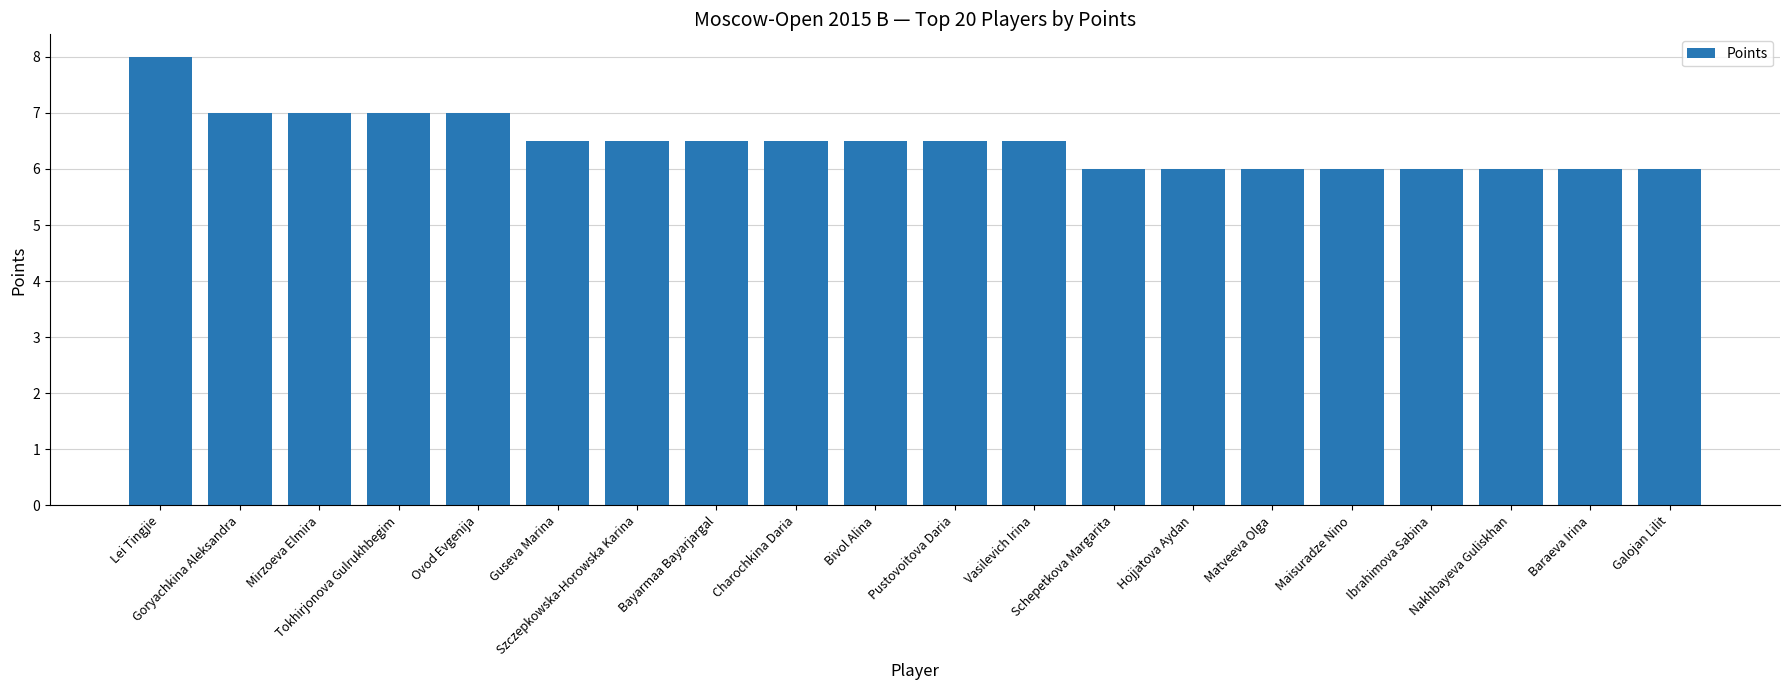

The chart shows a value of 6.0 at Ibrahimova Sabina. True or false?

True